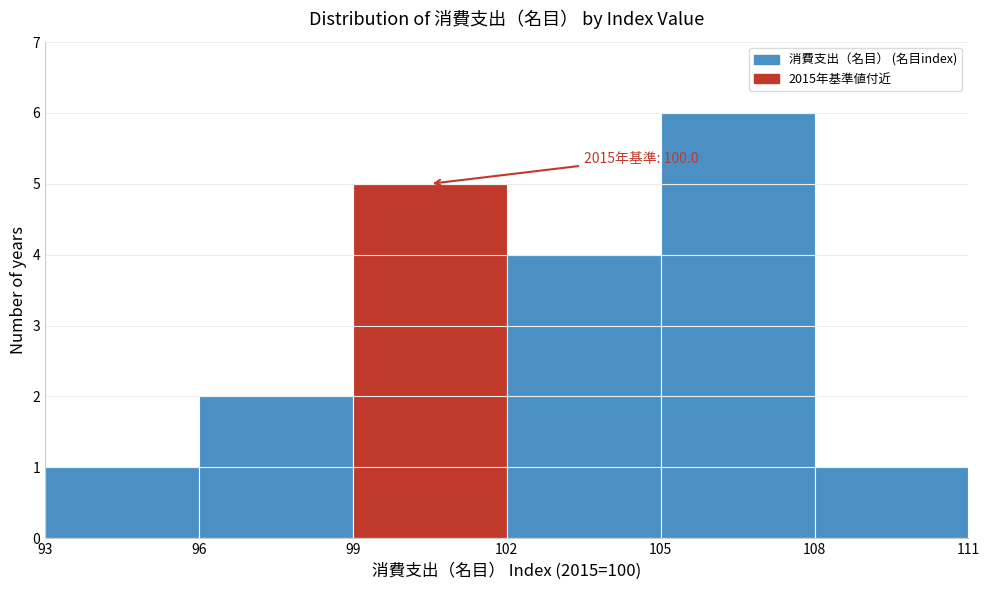

Over which range of the x-axis is the bar tallest?

105 to 108